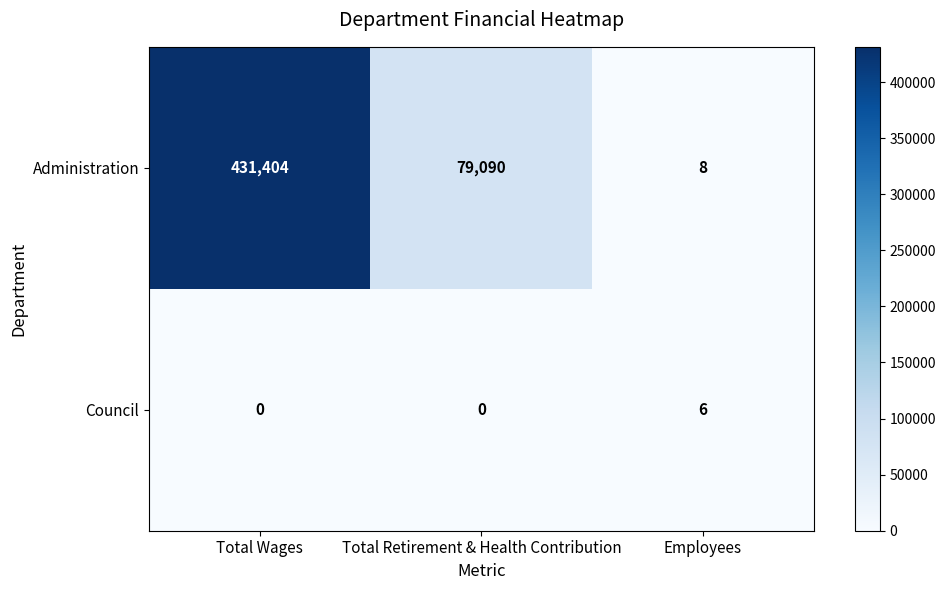

At which category is the sum across all series the highest?

Total Wages